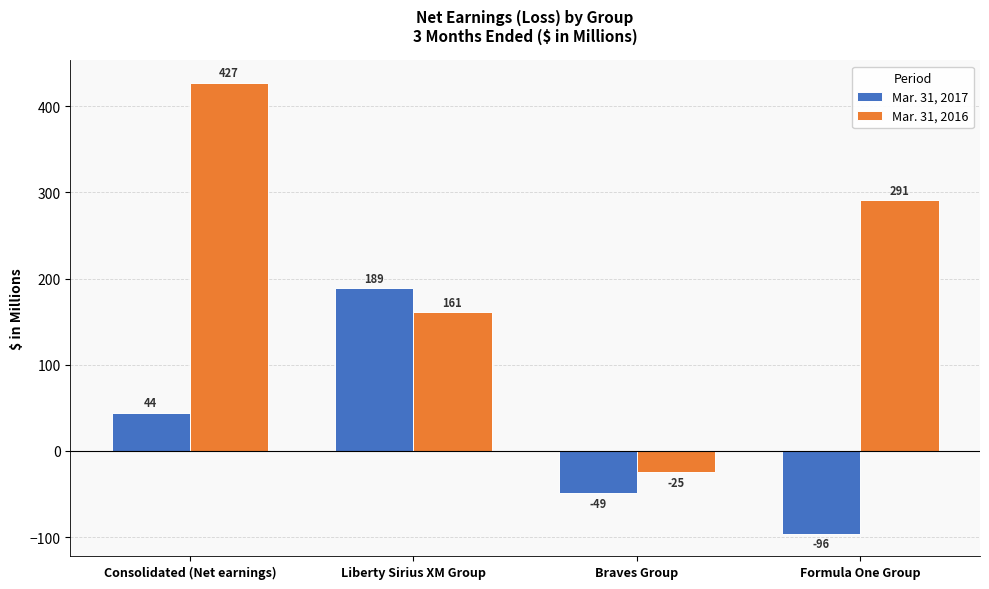

How many data points in Mar. 31, 2017 are less than 44?

2